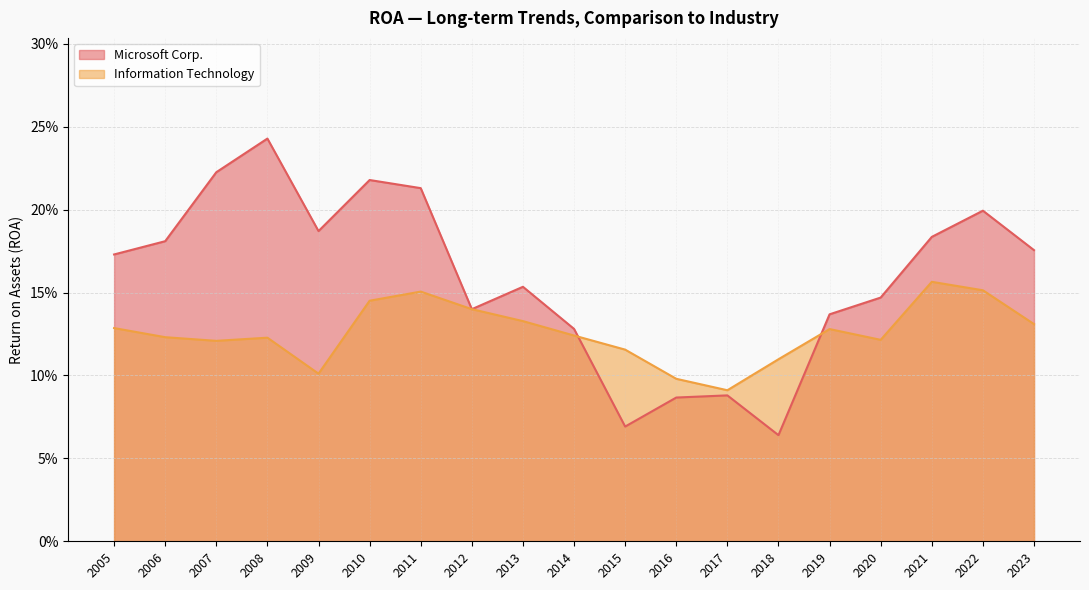

How many interior local peaks does the Microsoft Corp. series have?

5